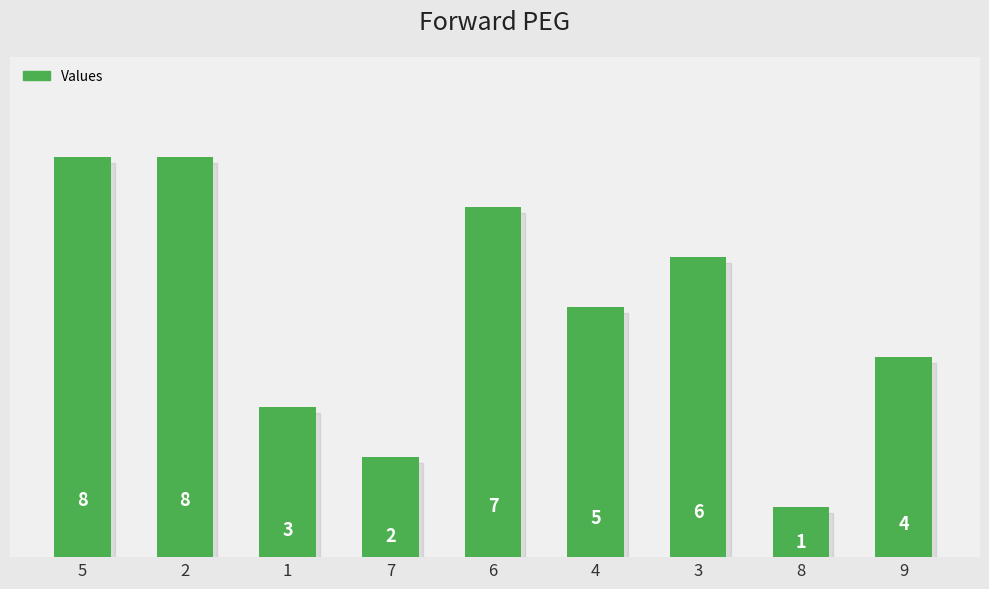

Reading right to left, list all the values displayed in this chart.

9=4	8=1	3=6	4=5	6=7	7=2	1=3	2=8	5=8